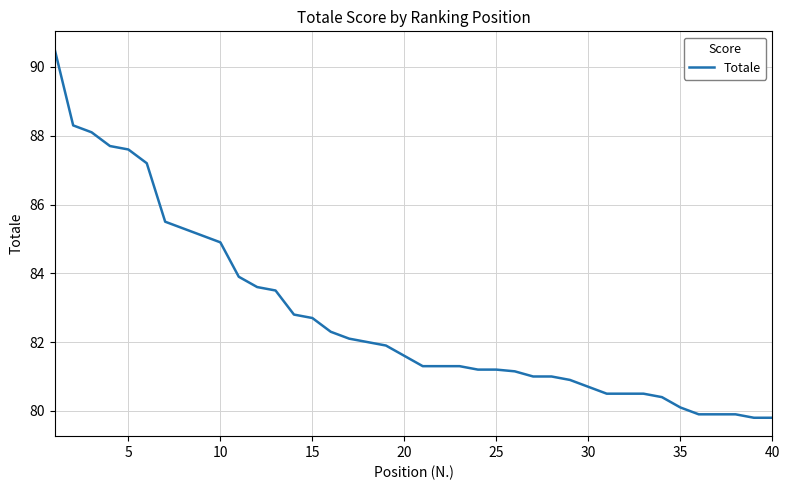

What is the maximum value shown in the chart?

90.5